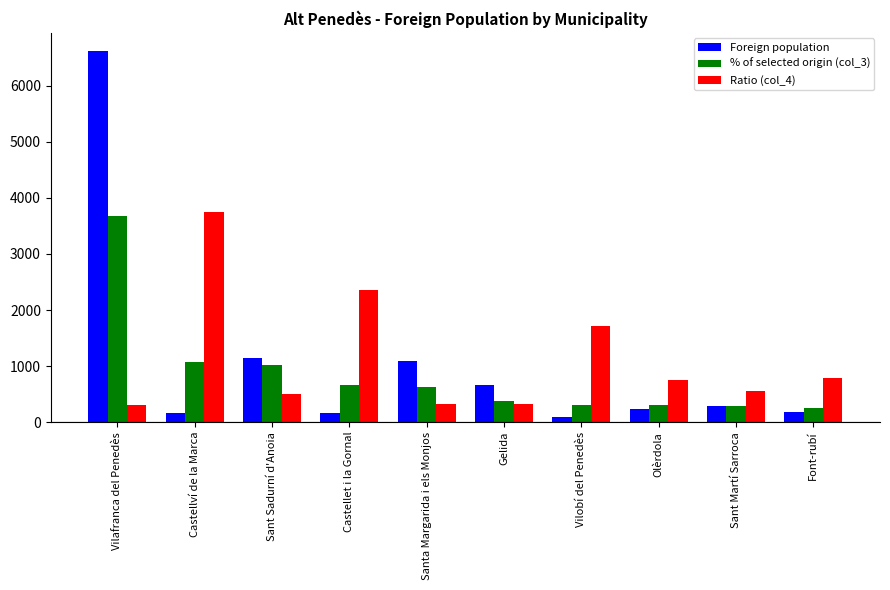

What is the label of the 9th bar from the right?

Castellví de la Marca